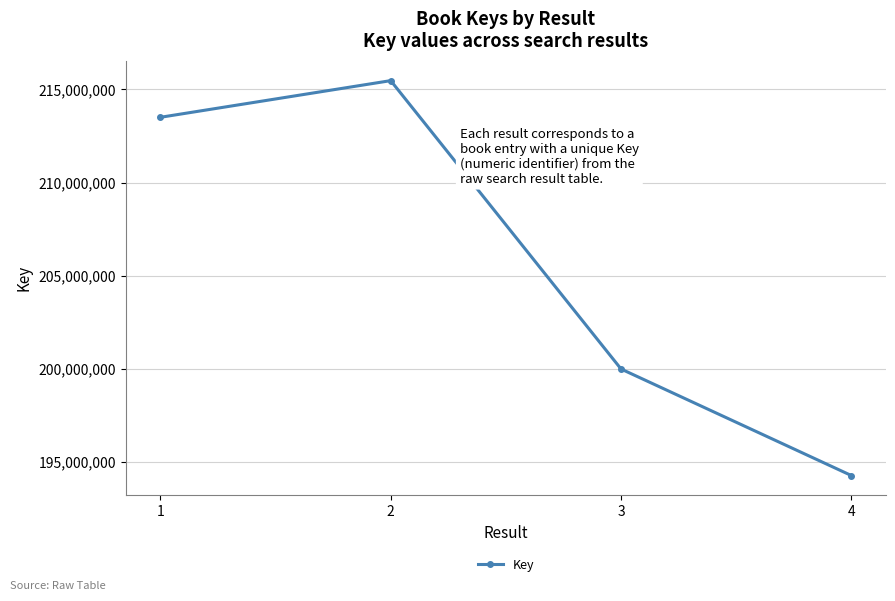

What is the average value?

205810685